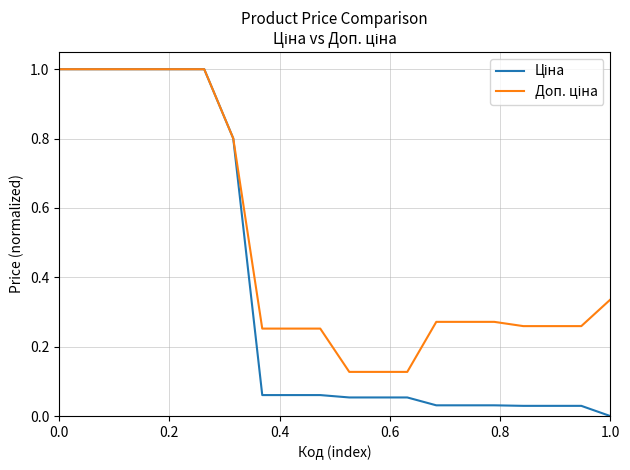

How many lines are shown in the chart?

2